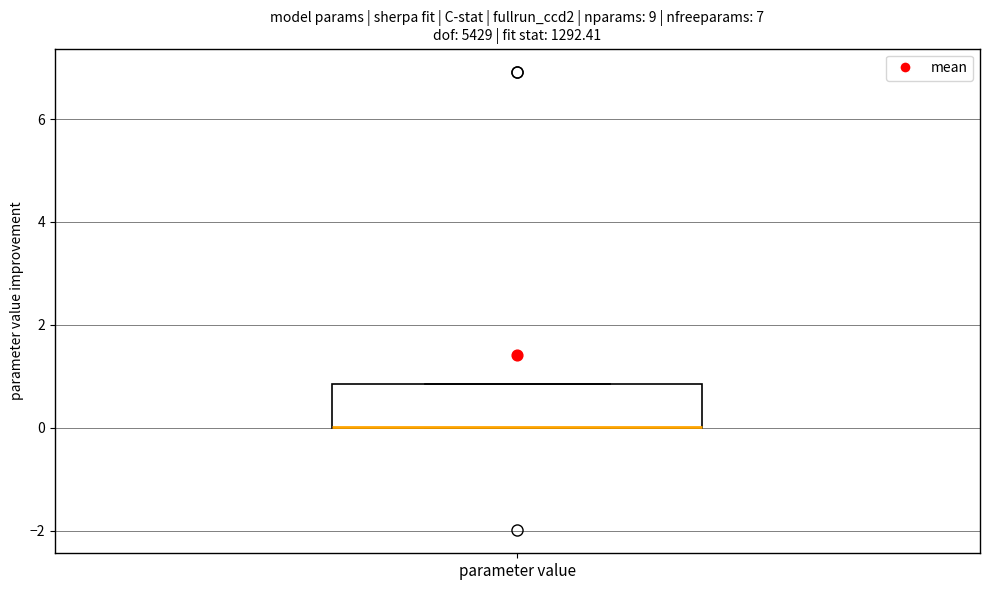

Transcribe this box plot: give where the median line is, the range the box spans, and where the two whiskers end, as read against the y-axis. The values are not printed on the chart, so give them approximately, as read against the axis.

median 0.0 (drawn on the box's lower edge), box 0.0 to 0.8, whiskers 0.0 to 0.8